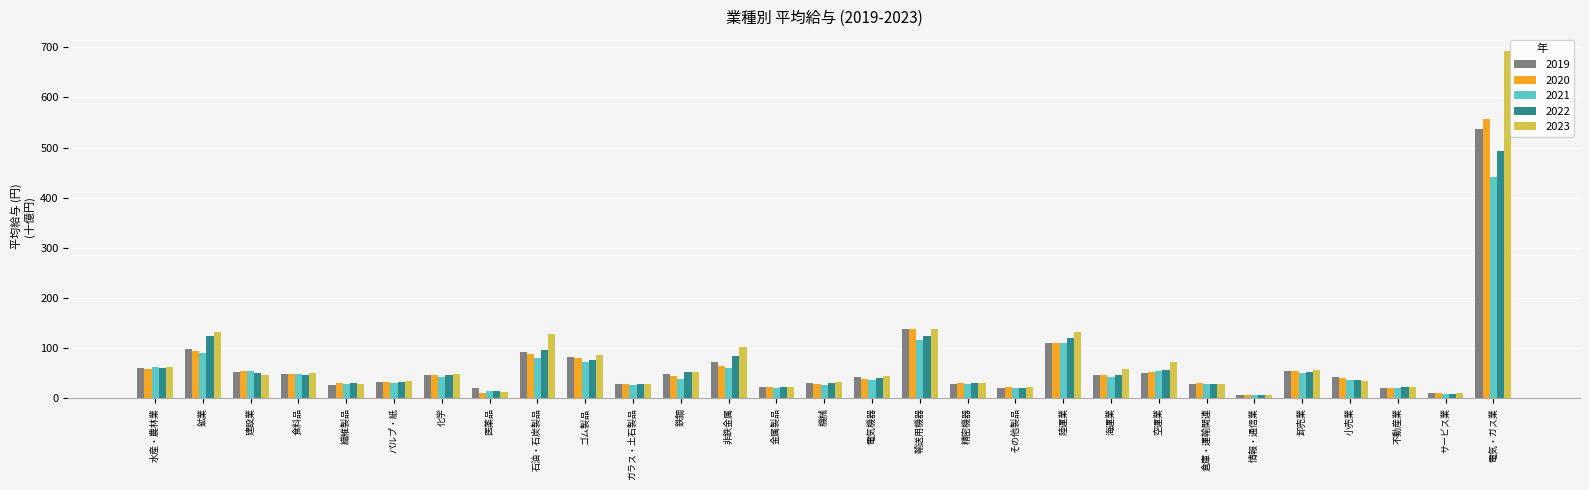

How many values in the 2021 series exceed 38?

15